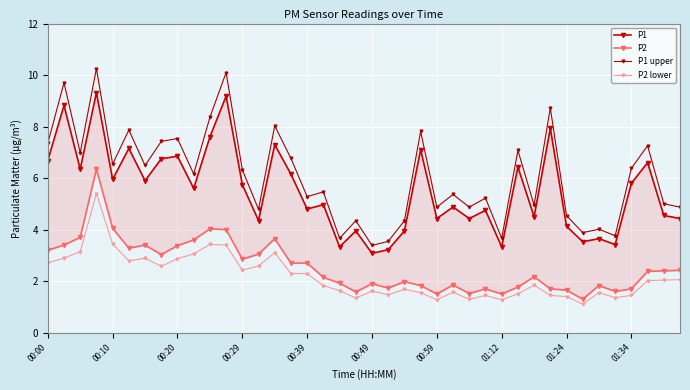

Is it true that P2 equals 4.4 at 00:00?

False